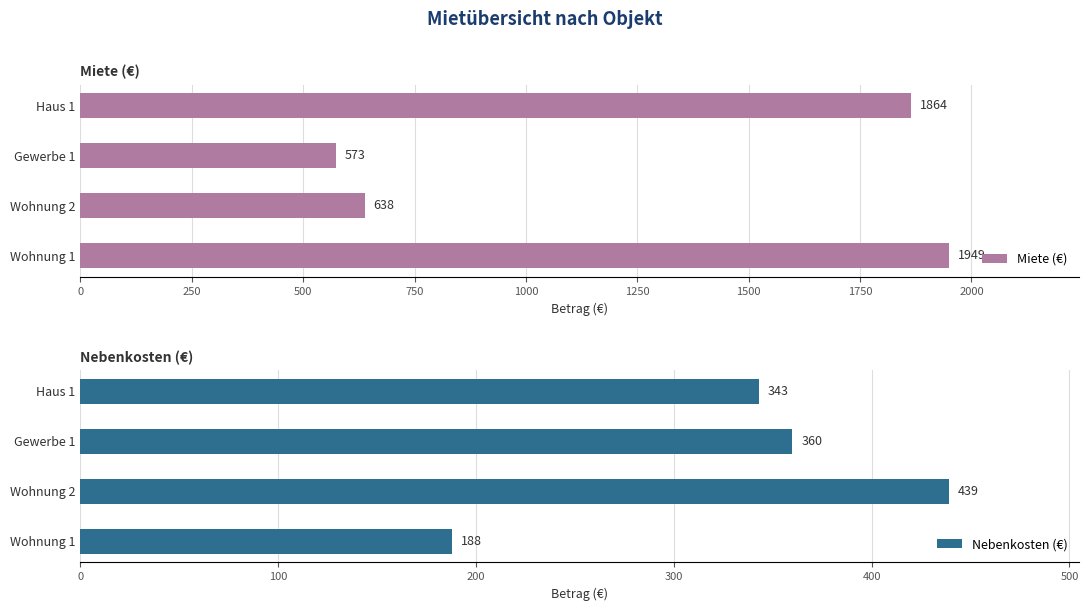

Rank the categories by Miete (€) value from lowest to highest.

Gewerbe 1, Wohnung 2, Haus 1, Wohnung 1